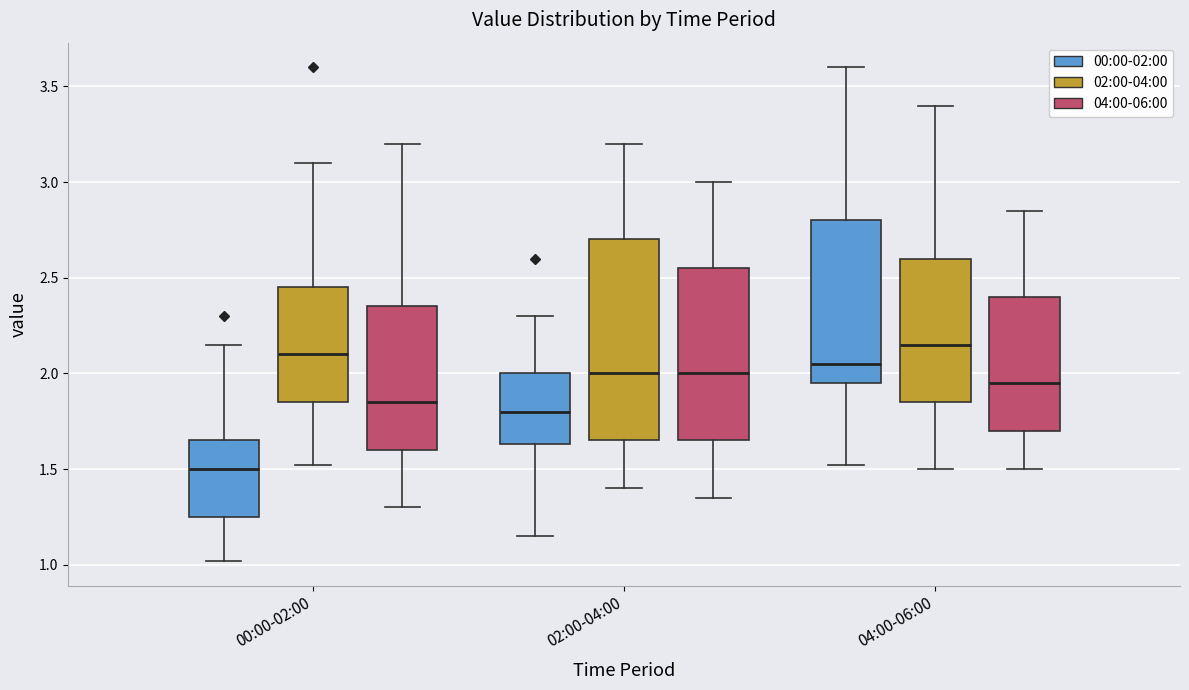

Where is the upper edge of the box for 04:00-06:00 (04:00-06:00) on the y-axis? The values are not printed on the chart, so give them approximately, as read against the axis.

2.40